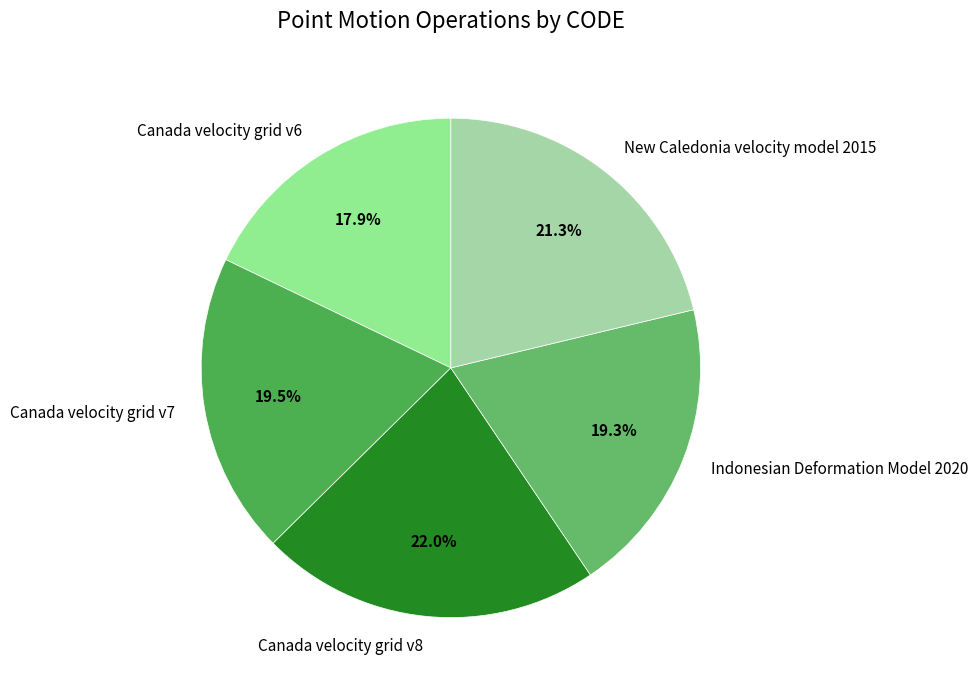

Which slice is the largest?

Canada velocity grid v8